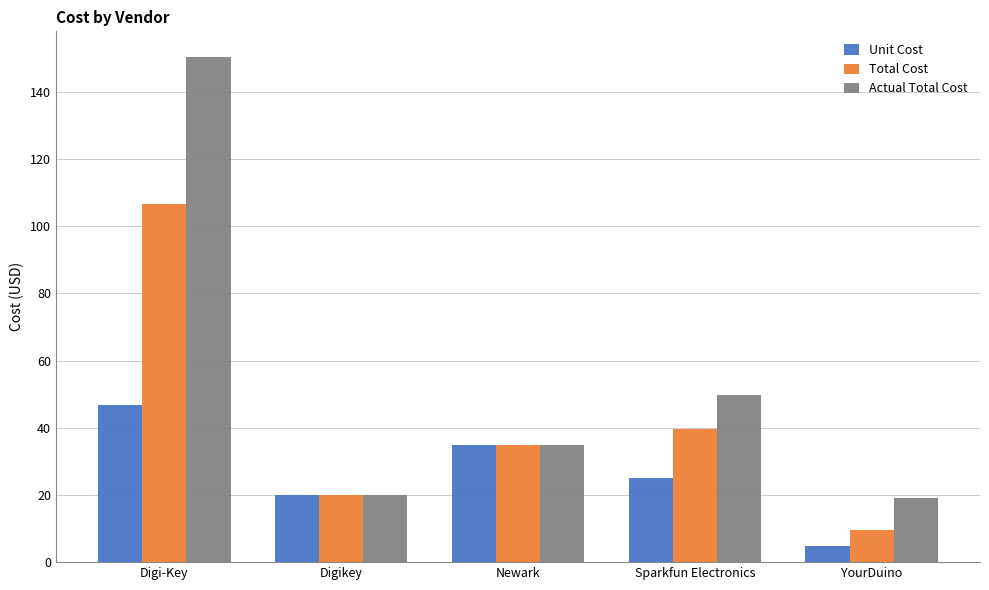

What is the sum of all Actual Total Cost values?

274.1